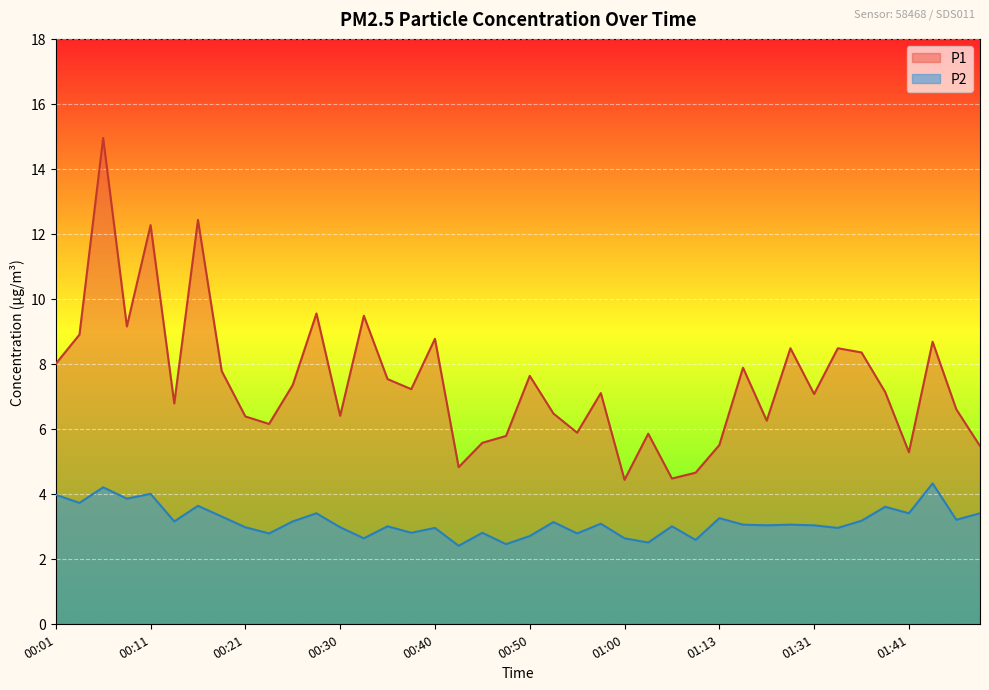

Reading left to right, transcribe all the data shown in this chart.

P1: 00:01=8.0	00:03=8.9	00:06=14.9	00:08=9.2	00:11=12.3	00:13=6.8	00:16=12.4	00:18=7.8	00:21=6.4	00:23=6.2	00:25=7.3	00:28=9.6	00:30=6.4	00:33=9.5	00:35=7.5	00:38=7.2	00:40=8.8	00:43=4.8	00:45=5.6	00:48=5.8	00:50=7.6	00:52=6.5	00:55=5.9	00:57=7.1	01:00=4.4	01:02=5.8	01:05=4.5	01:07=4.7	01:13=5.5	01:15=7.9	01:18=6.2	01:20=8.5	01:31=7.1	01:33=8.5	01:36=8.3	01:38=7.1	01:41=5.3	01:43=8.7	01:46=6.6	01:48=5.5
P2: 00:01=4.0	00:03=3.7	00:06=4.2	00:08=3.9	00:11=4.0	00:13=3.1	00:16=3.6	00:18=3.3	00:21=3.0	00:23=2.8	00:25=3.1	00:28=3.4	00:30=3.0	00:33=2.6	00:35=3.0	00:38=2.8	00:40=3.0	00:43=2.4	00:45=2.8	00:48=2.5	00:50=2.7	00:52=3.1	00:55=2.8	00:57=3.1	01:00=2.6	01:02=2.5	01:05=3.0	01:07=2.6	01:13=3.2	01:15=3.0	01:18=3.0	01:20=3.0	01:31=3.0	01:33=3.0	01:36=3.2	01:38=3.6	01:41=3.4	01:43=4.3	01:46=3.2	01:48=3.4